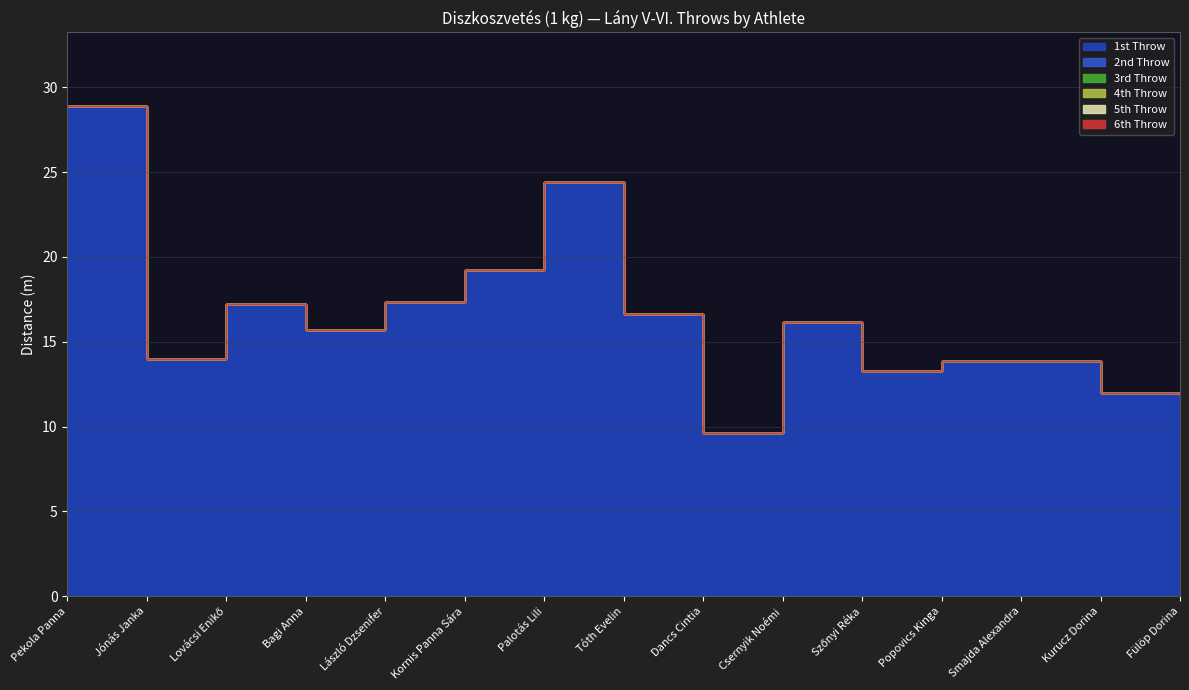

Which has a higher value, Tóth Evelin or Csernyik Noémi?

Tóth Evelin